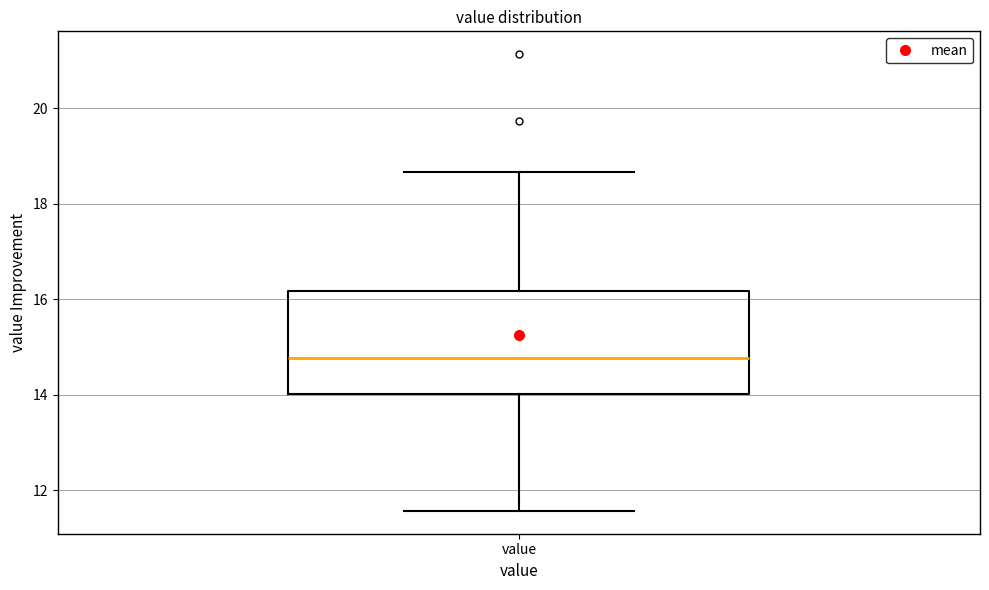

Read this box plot against the y-axis: the position of the median line, the range covered by the box, and the ends of both whiskers. The values are not printed on the chart, so give them approximately, as read against the axis.

median 14.8, box 14.0 to 16.2, whiskers 11.6 to 18.6